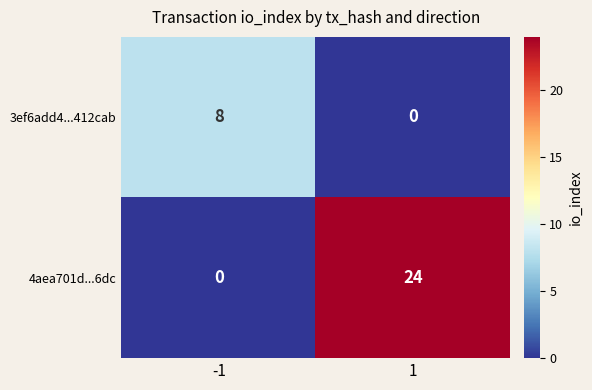

What is the sum of the 4aea701d...6dc values at 1 and -1?

24